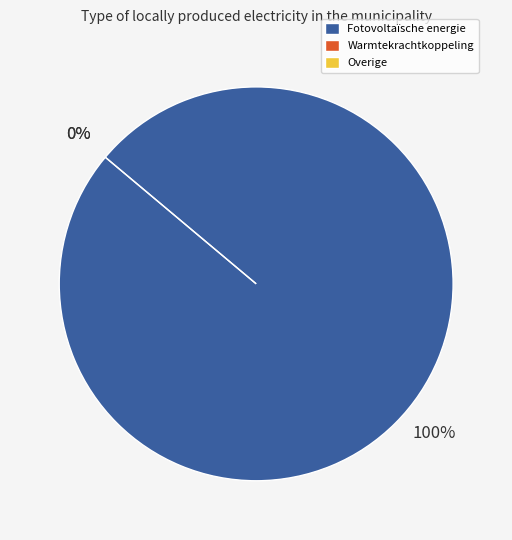

Is there a majority slice in this chart?

Yes